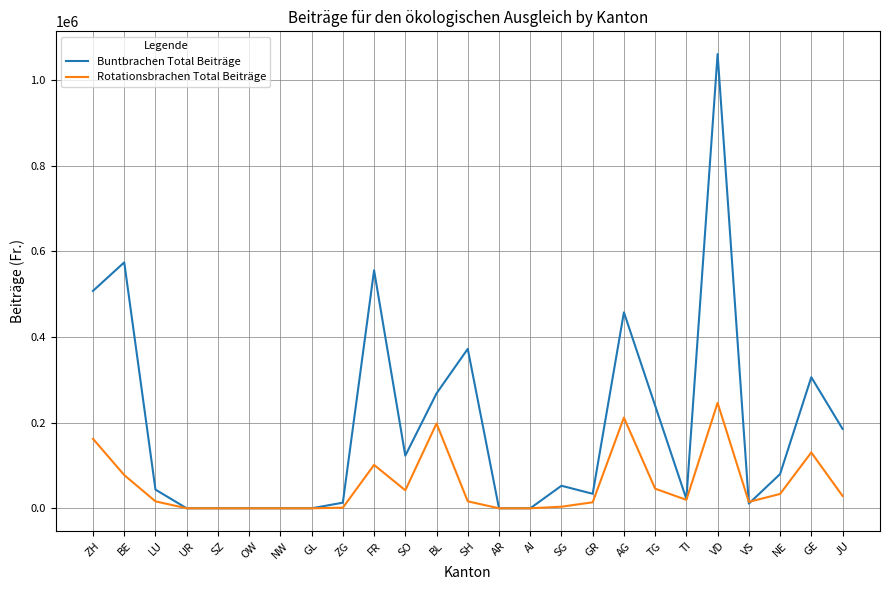

Which series changed the most between ZG and BL?

Buntbrachen Total Beiträge